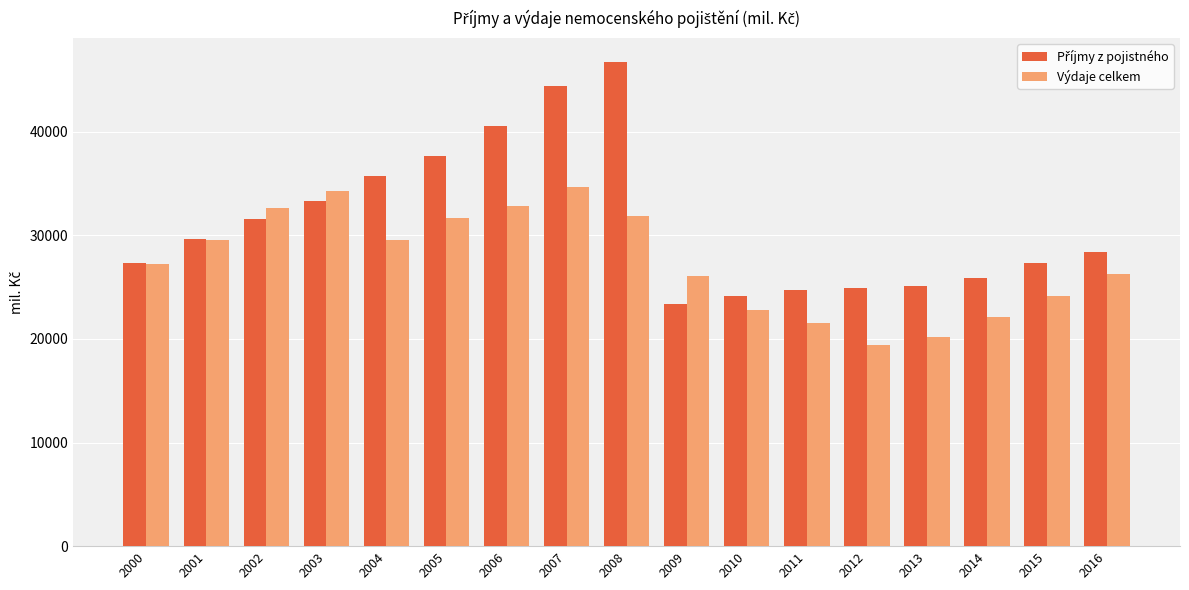

How many series are shown in this chart?

2